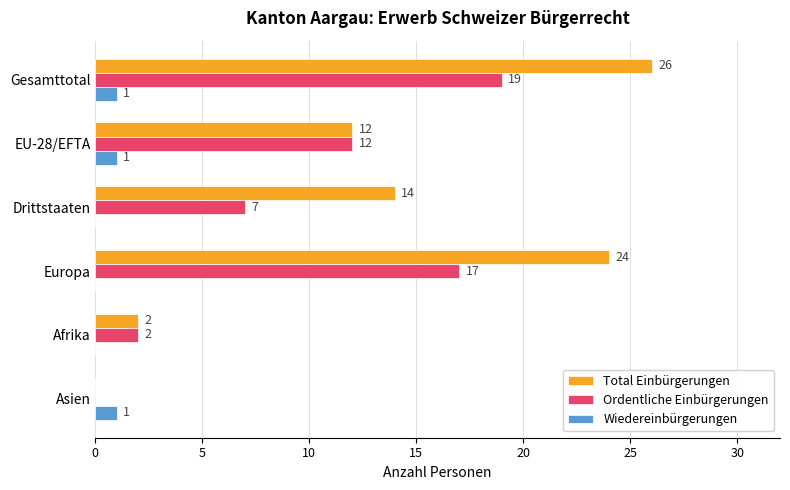

Where is Ordentliche Einbürgerungen nearest to the value 9?

Drittstaaten